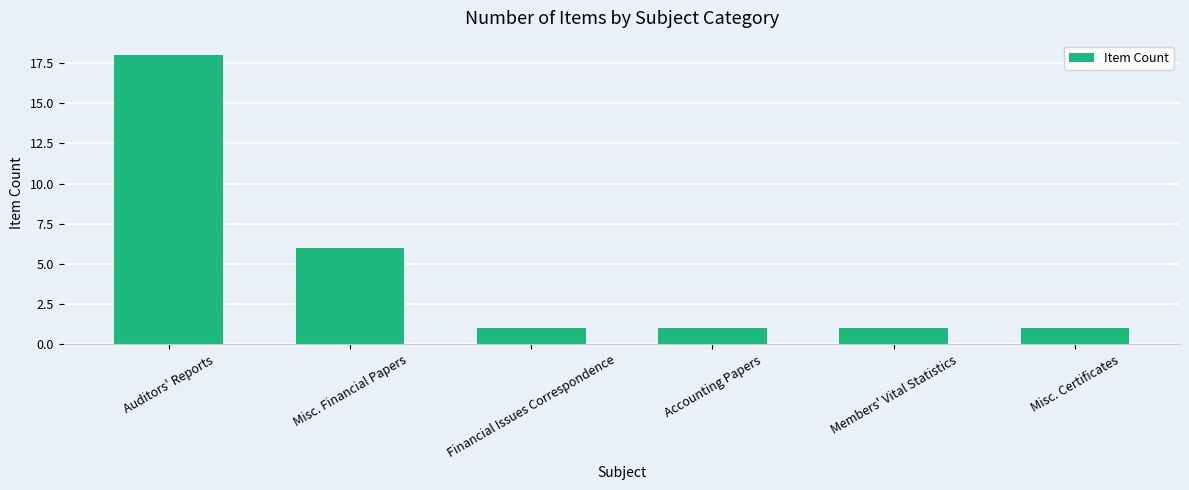

What is the difference between the values at Misc. Certificates and Misc. Financial Papers?

5